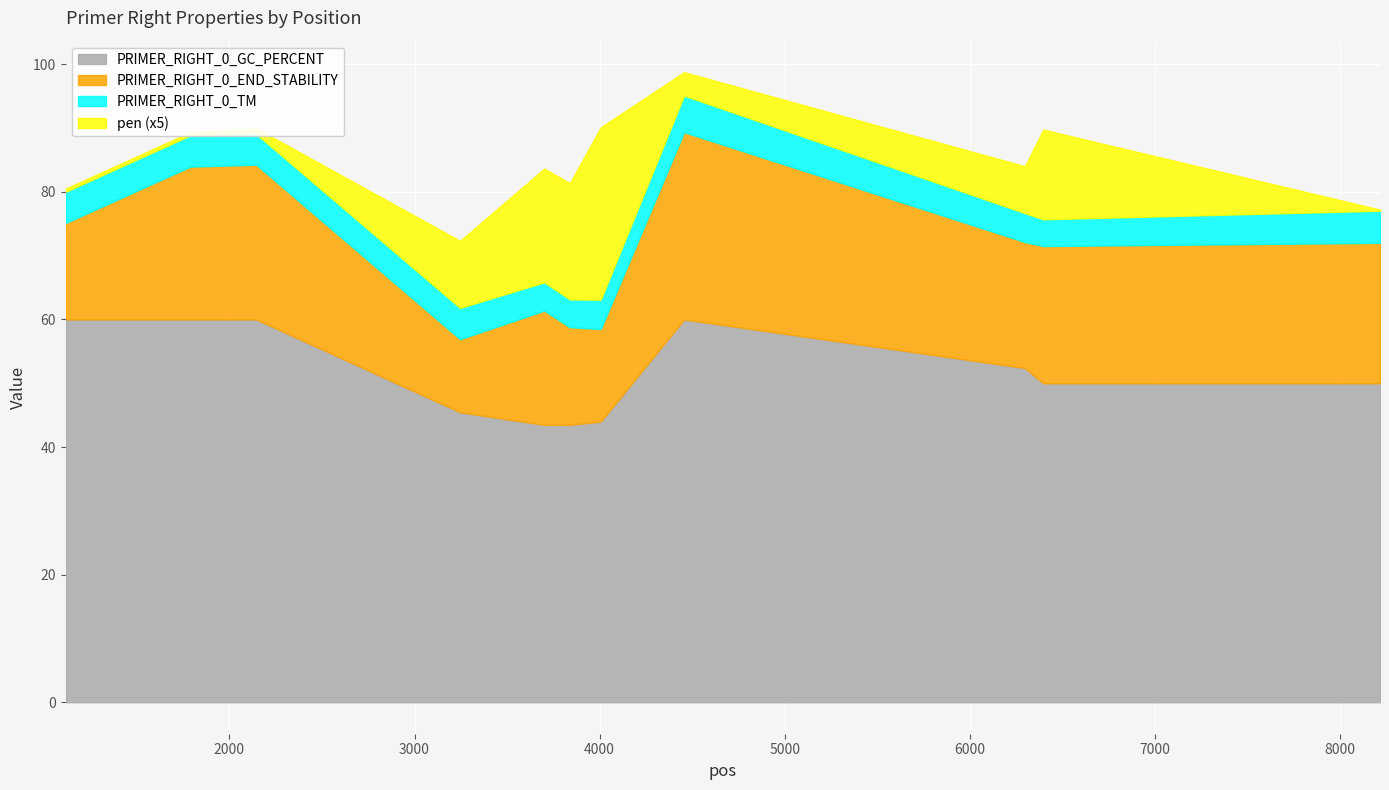

What is the maximum value for PRIMER_RIGHT_0_GC_PERCENT?

60.0